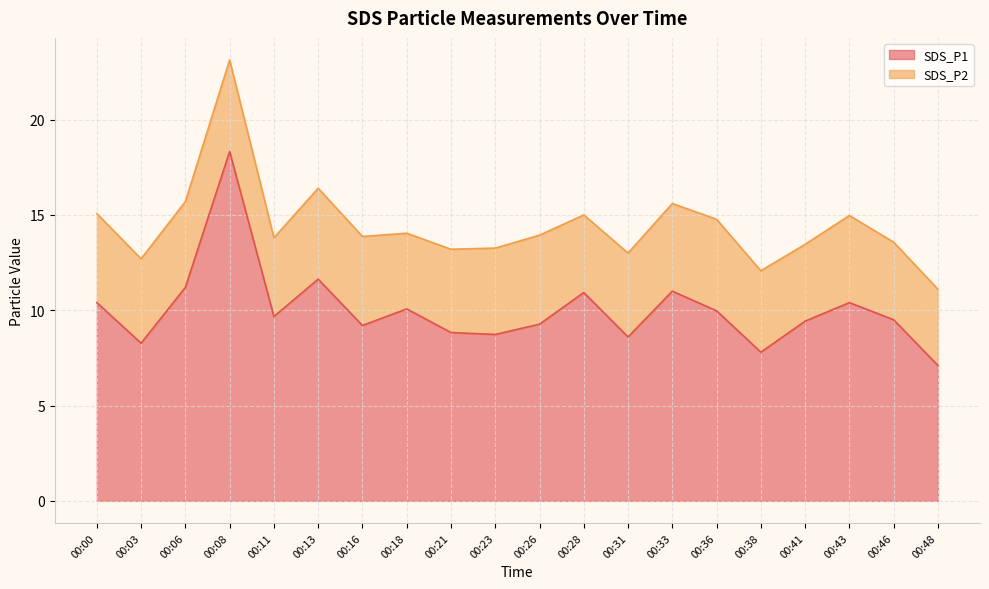

Between 00:48 and 00:31, which is larger?

00:31